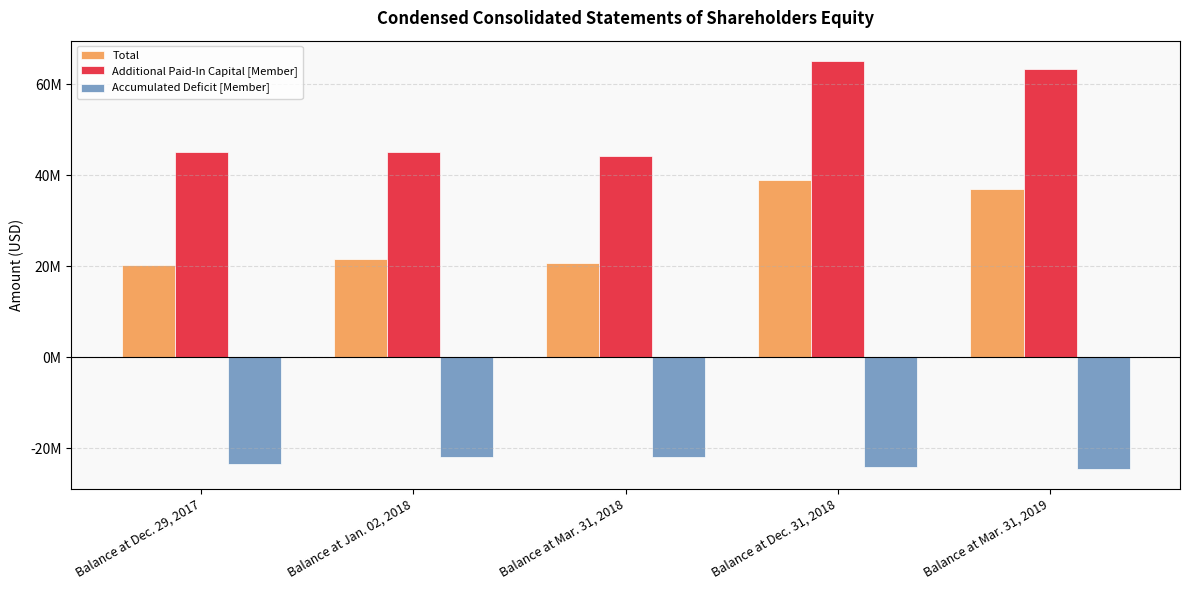

Reading left to right, transcribe all the data shown in this chart.

Total: Balance at Dec. 29, 2017=20250420	Balance at Jan. 02, 2018=21694541	Balance at Mar. 31, 2018=20676939	Balance at Dec. 31, 2018=38870354	Balance at Mar. 31, 2019=37014593
Additional Paid-In Capital [Member]: Balance at Dec. 29, 2017=45129517	Balance at Jan. 02, 2018=45129517	Balance at Mar. 31, 2018=44239862	Balance at Dec. 31, 2018=65142460	Balance at Mar. 31, 2019=63372839
Accumulated Deficit [Member]: Balance at Dec. 29, 2017=-23509386	Balance at Jan. 02, 2018=-22065265	Balance at Mar. 31, 2018=-21990229	Balance at Dec. 31, 2018=-24203745	Balance at Mar. 31, 2019=-24499436